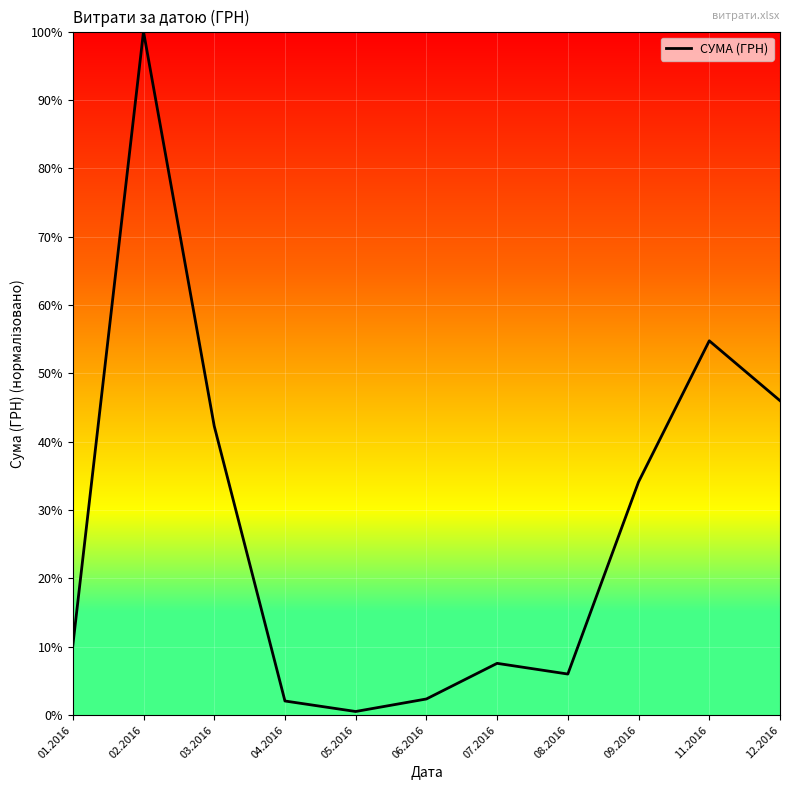

At which label does the data first exceed 10?

01.2016